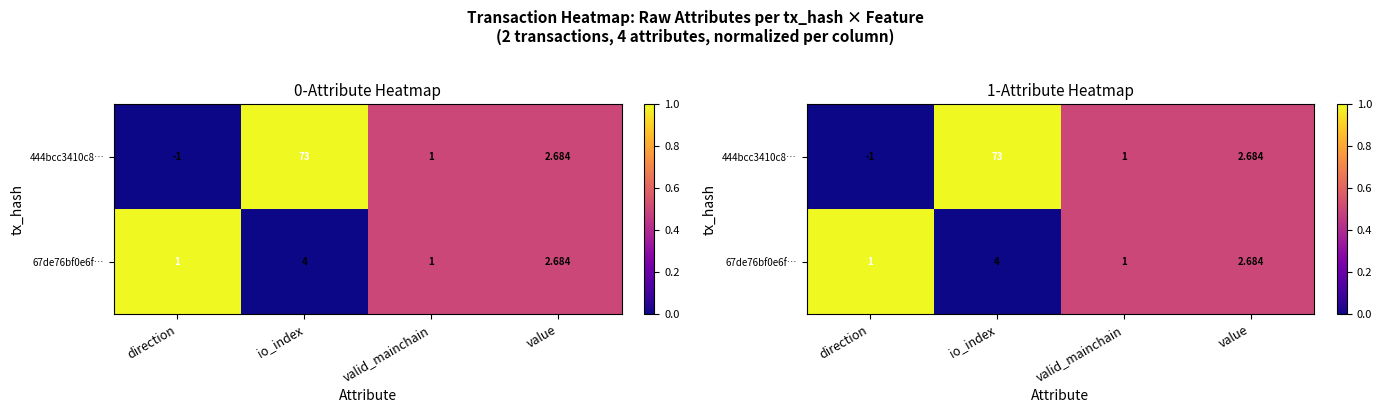

What is the sum of the 67de76bf0e6f… values at direction and io_index?

1.0